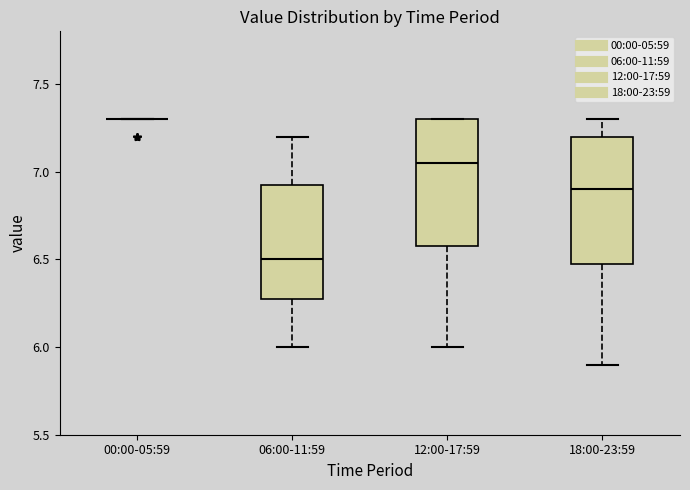

Reading left to right, transcribe this box plot: for each box, give where its median line is, the range the box spans, and where its two whiskers end, as read against the y-axis. The values are not printed on the chart, so give them approximately, as read against the axis.

00:00-05:59: box collapsed to a line at 7.30, whiskers 7.30 to 7.30
06:00-11:59: median 6.50, box 6.30 to 6.95, whiskers 6.00 to 7.20
12:00-17:59: median 7.05, box 6.60 to 7.30, whiskers 6.00 to 7.30
18:00-23:59: median 6.90, box 6.50 to 7.20, whiskers 5.90 to 7.30